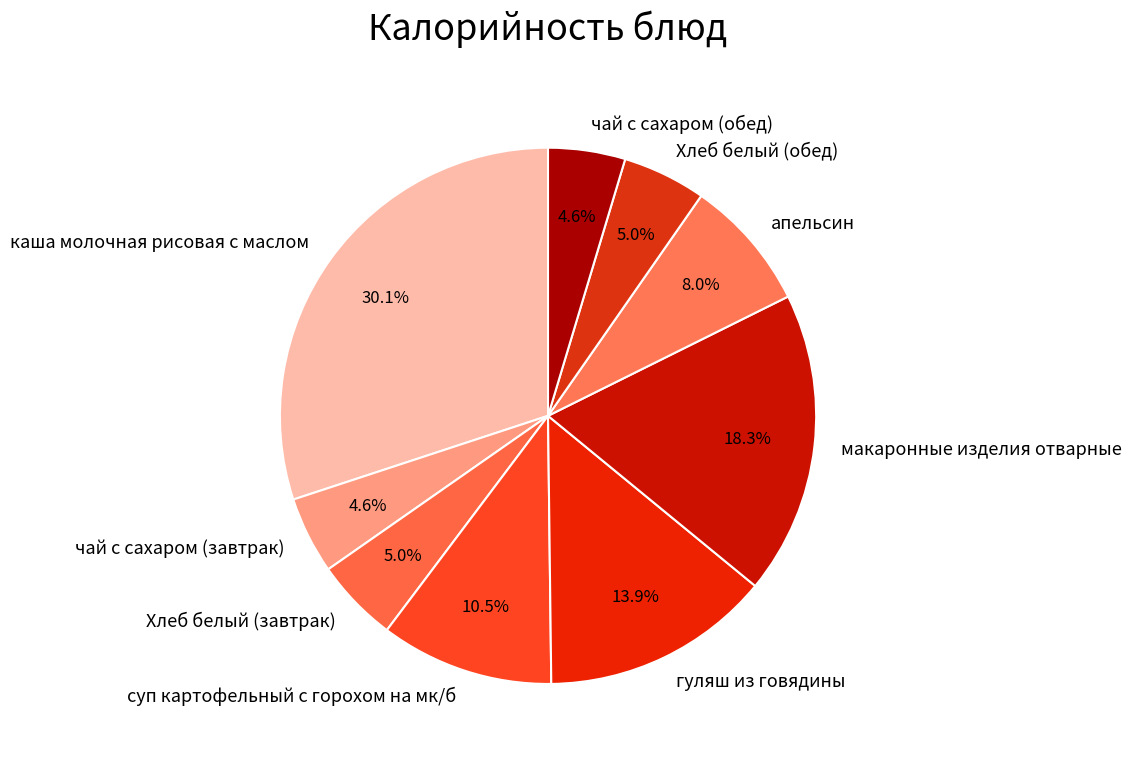

To the nearest percent, what percentage of the pie is Хлеб белый (обед)?

5%